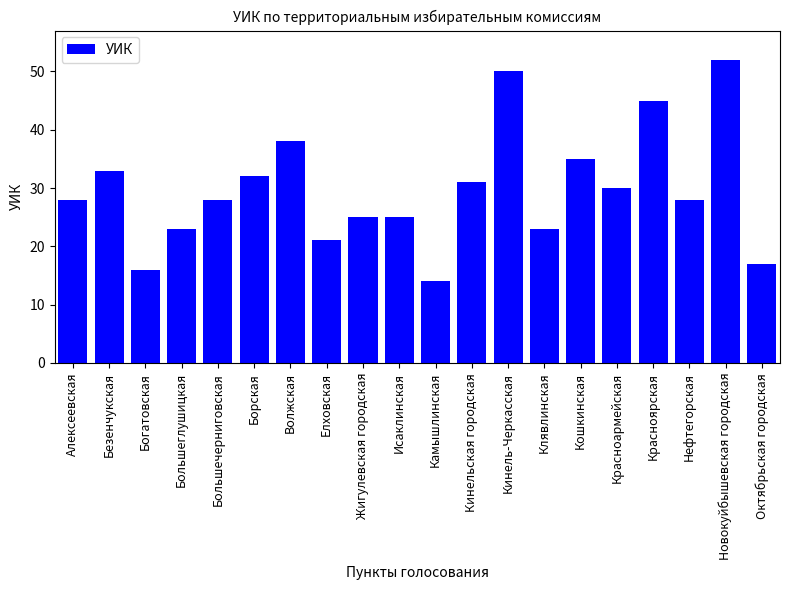

The chart shows a value of 25 at Исаклинская. True or false?

True